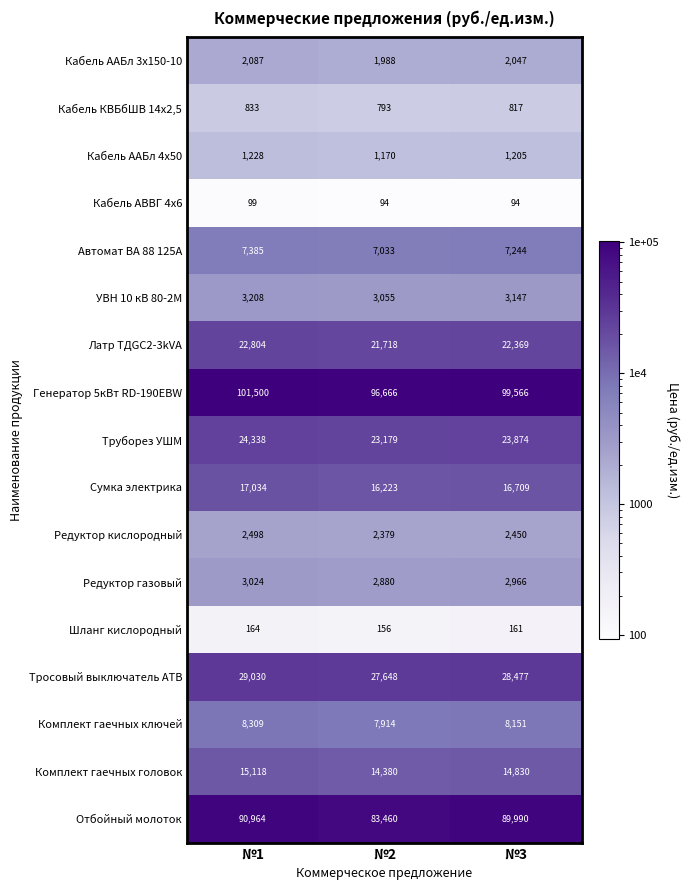

What is the greatest value displayed?

101500